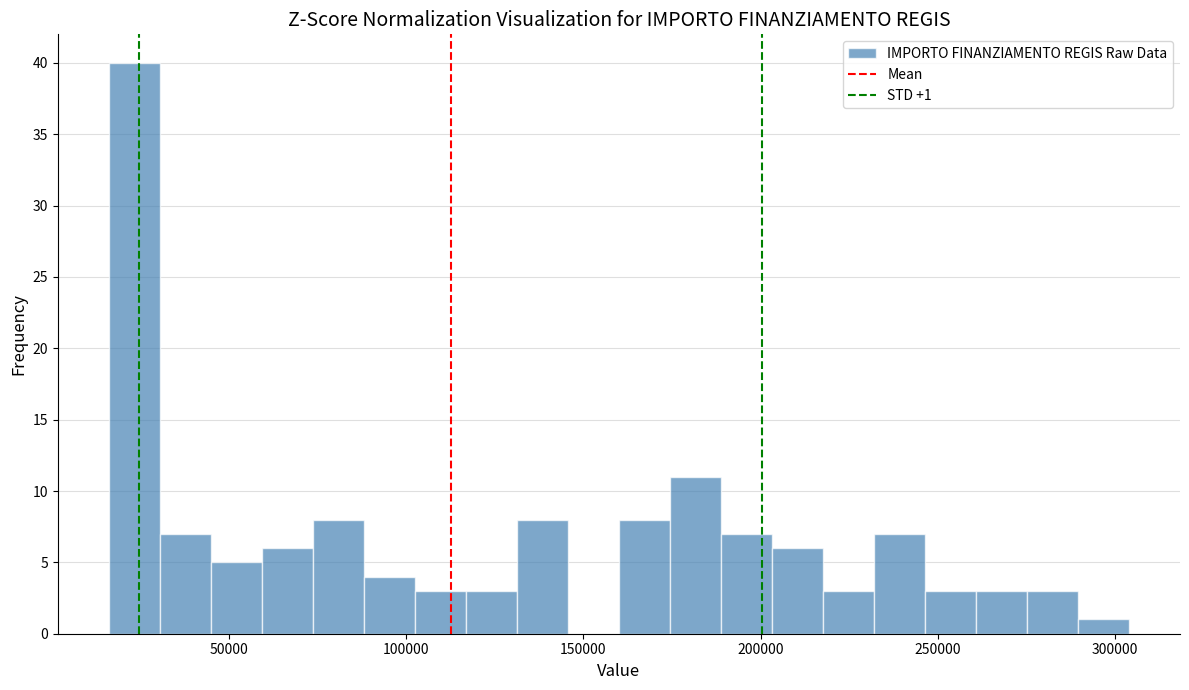

Around what value on the x-axis is the tallest bar? Give the approximate position of its centre, as read against the axis.

25000